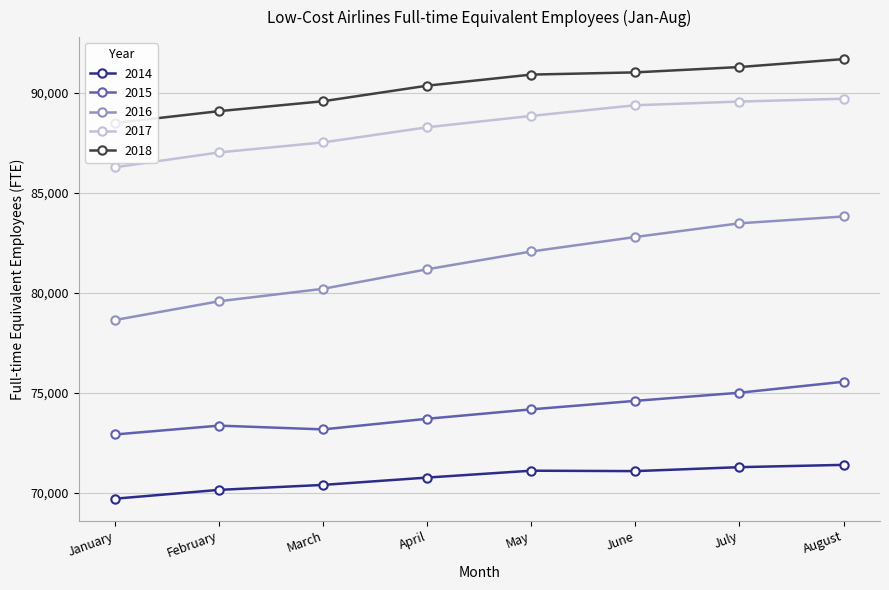

What is the greatest value displayed?

91703